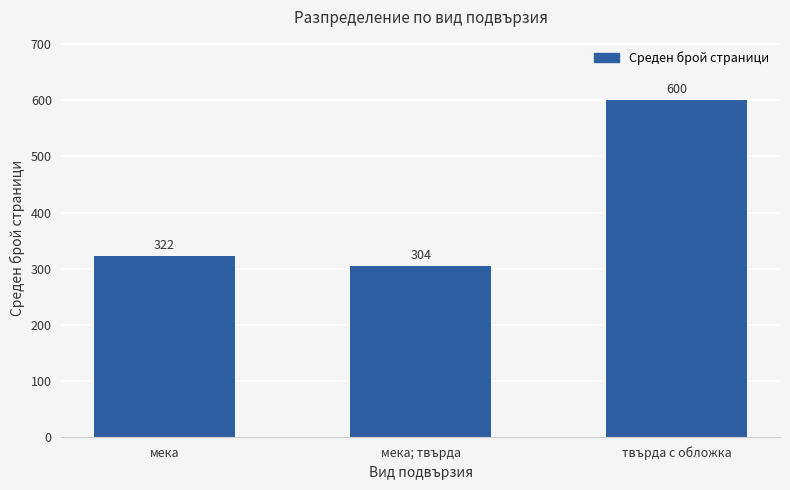

Rank the categories by value from highest to lowest.

твърда с обложка, мека, мека; твърда